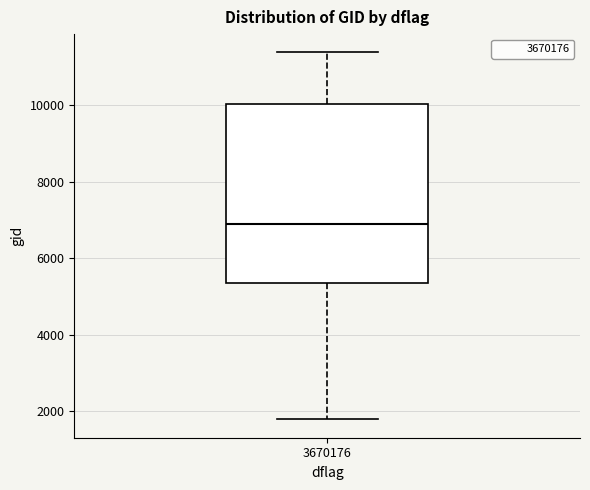

Read this box plot against the y-axis: the position of the median line, the range covered by the box, and the ends of both whiskers. The values are not printed on the chart, so give them approximately, as read against the axis.

median 6800, box 5400 to 10000, whiskers 1800 to 11400